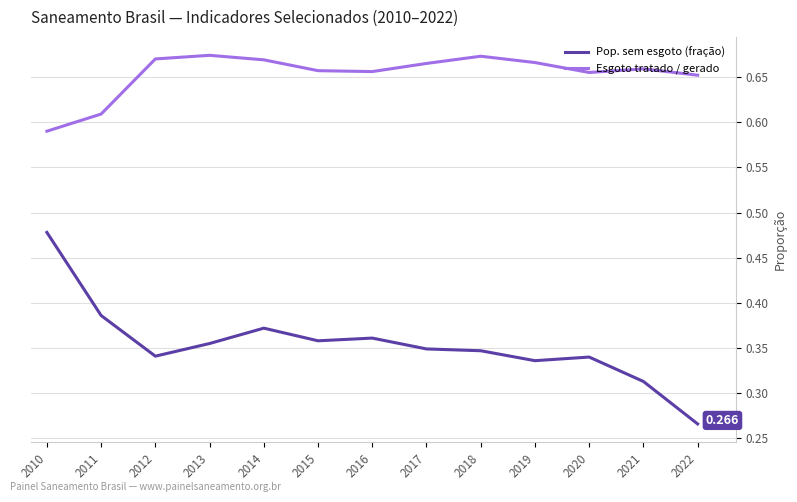

What is the difference between the maximum and minimum values in the Pop. sem esgoto (fração) series?

0.2